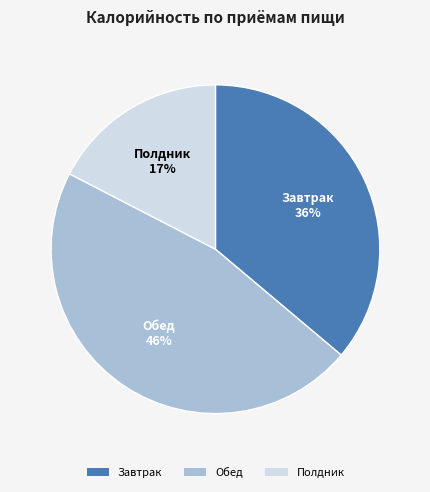

The Завтрак slice represents 36% of the pie. True or false?

True